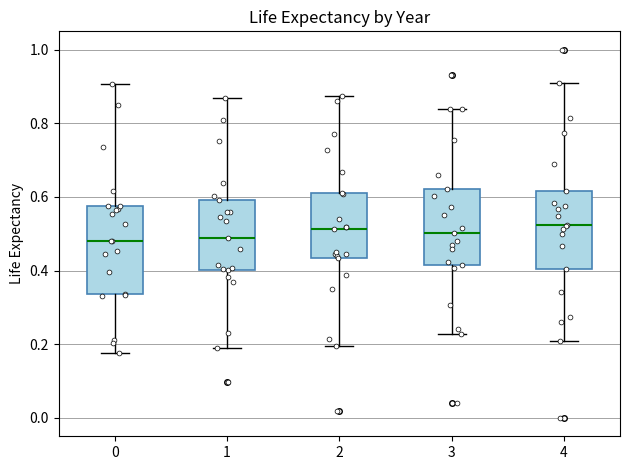

Which box is the tallest, from its lower edge to its upper edge?

0